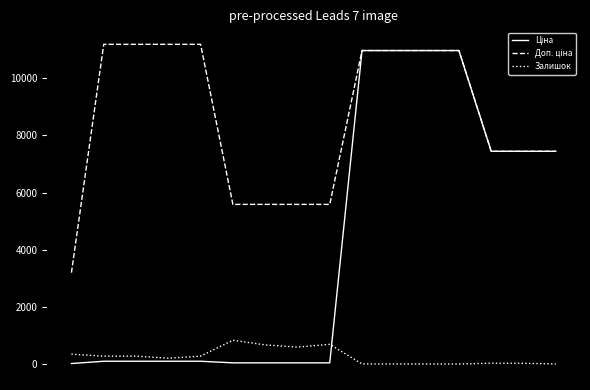

Reading left to right, transcribe all the data shown in this chart.

Ціна: 32.0	111.8	111.8	111.8	111.8	55.9	55.9	55.9	55.9	10964.4	10964.4	10964.4	10964.4	7444.6	7444.6	7444.6
Доп. ціна: 3205.0	11182.0	11182.0	11182.0	11182.0	5591.0	5591.0	5591.0	5591.0	10964.4	10964.4	10964.4	10964.4	7444.6	7444.6	7444.6
Залишок: 360.0	289.0	290.0	218.0	290.0	845.0	683.0	606.0	702.0	17.0	17.0	17.0	15.0	44.0	40.0	17.0